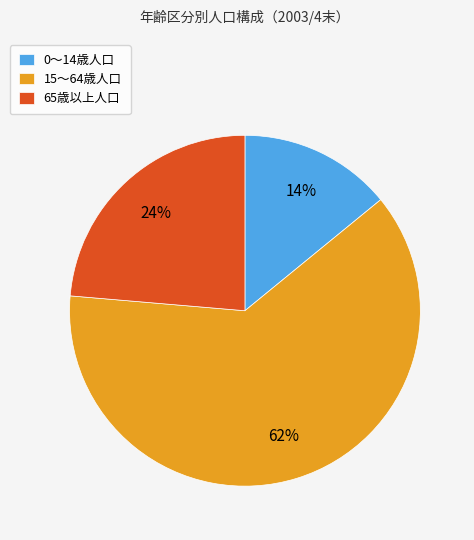

True or false: 0～14歳人口 accounts for 9% of the total.

False